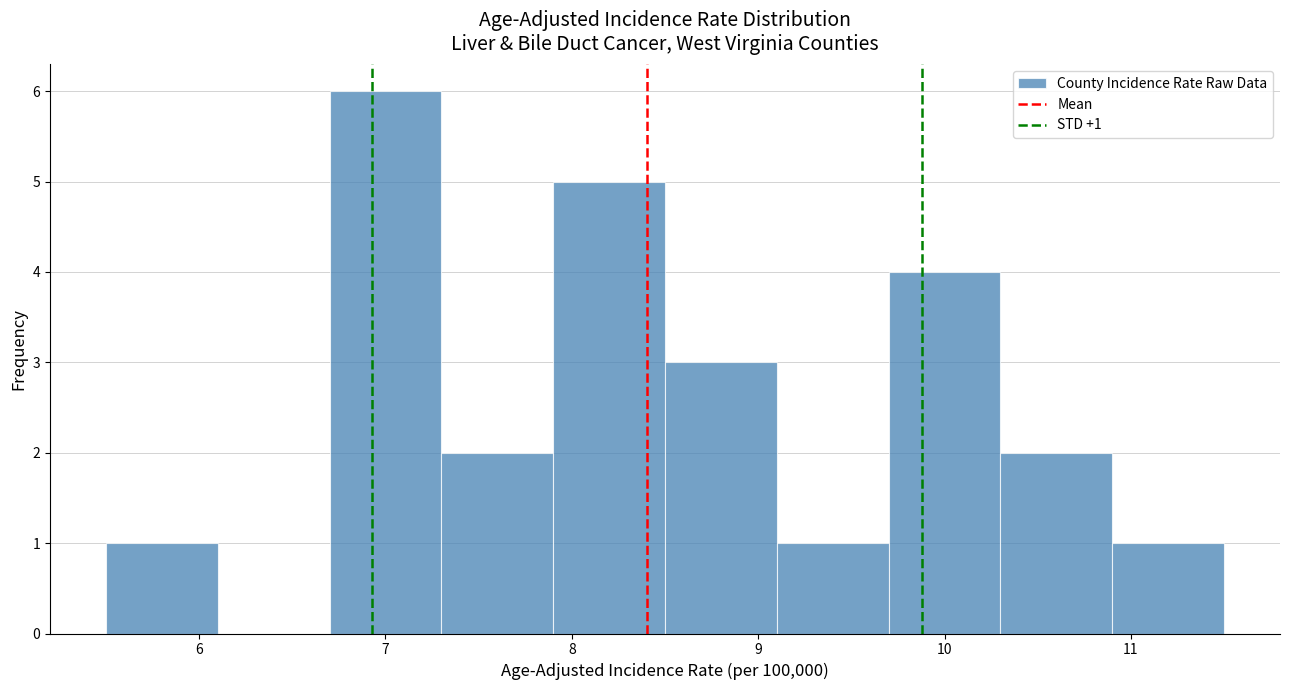

Over which range of the x-axis is the bar tallest?

6.7 to 7.3